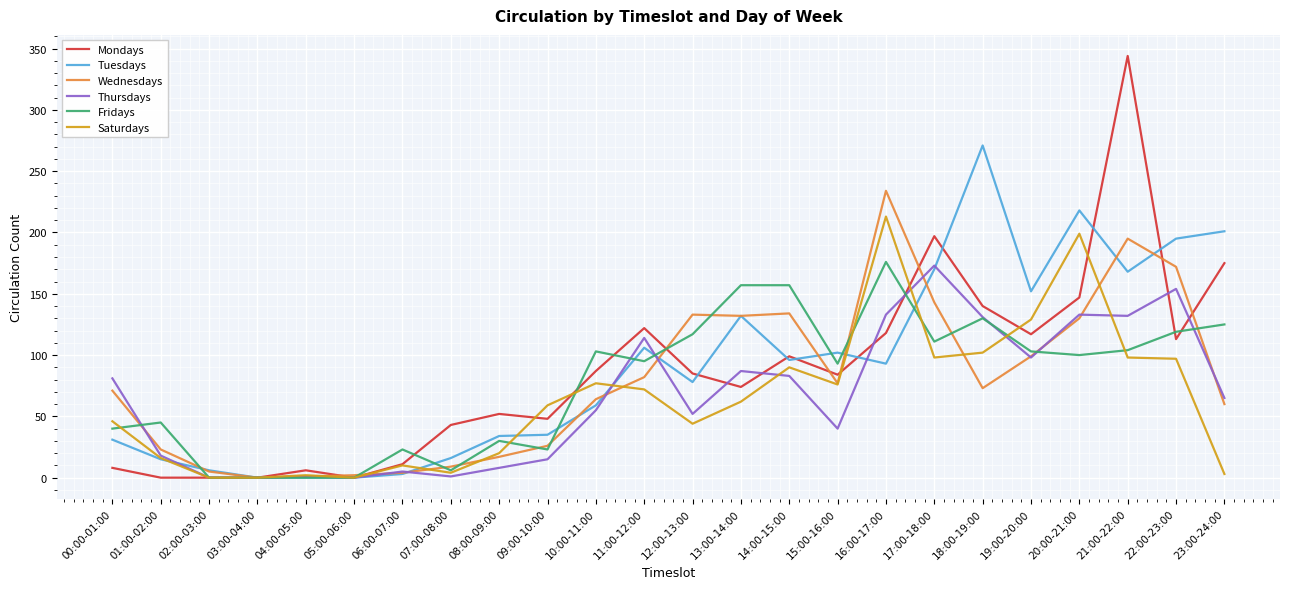

Which series changed the most between 11:00-12:00 and 18:00-19:00?

Tuesdays